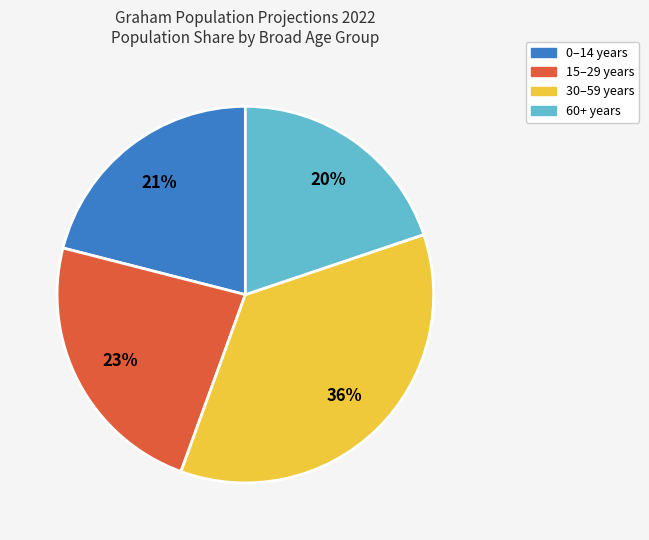

Is there a majority slice in this chart?

No